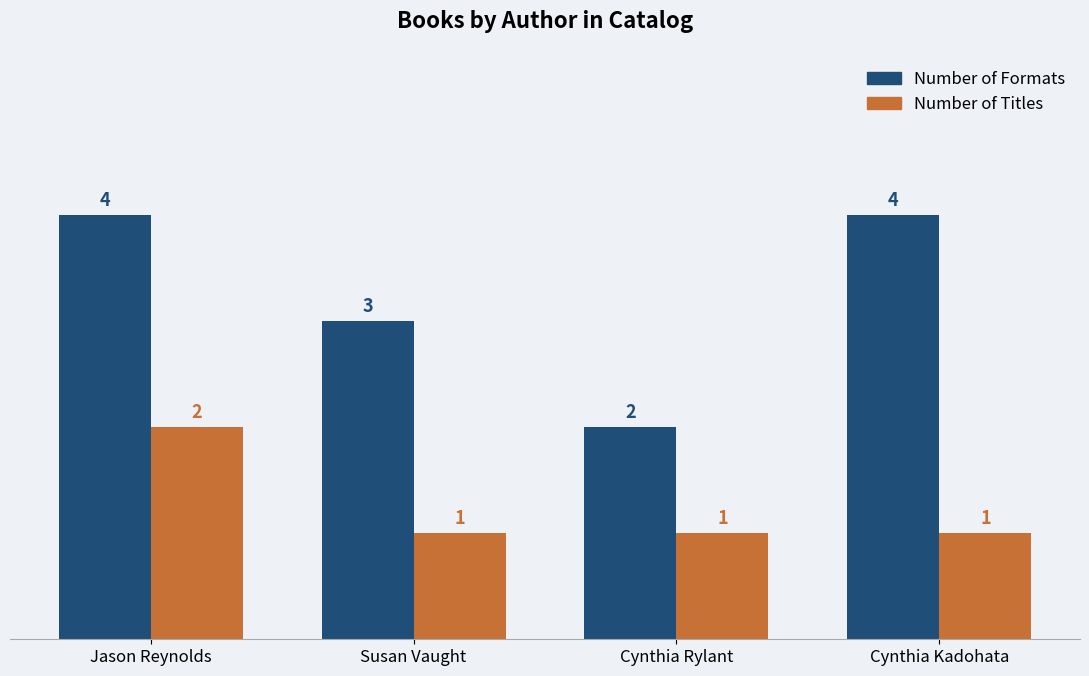

Rank the series at Susan Vaught from lowest to highest value.

Number of Titles, Number of Formats